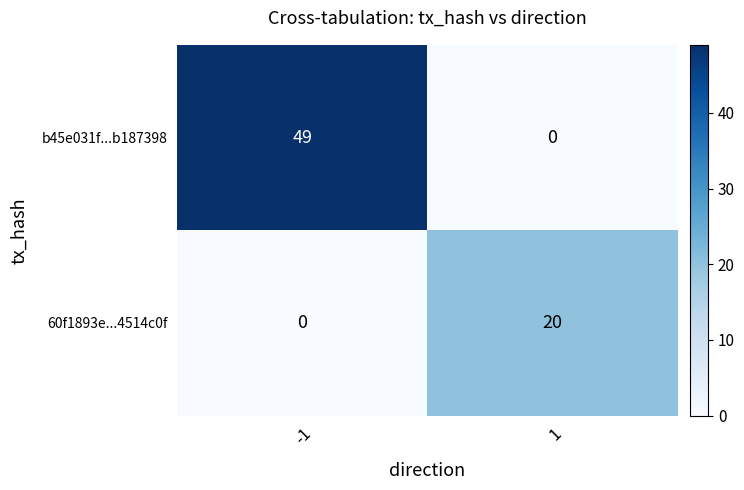

What is the difference between the b45e031f...b187398 values at 1 and -1?

49